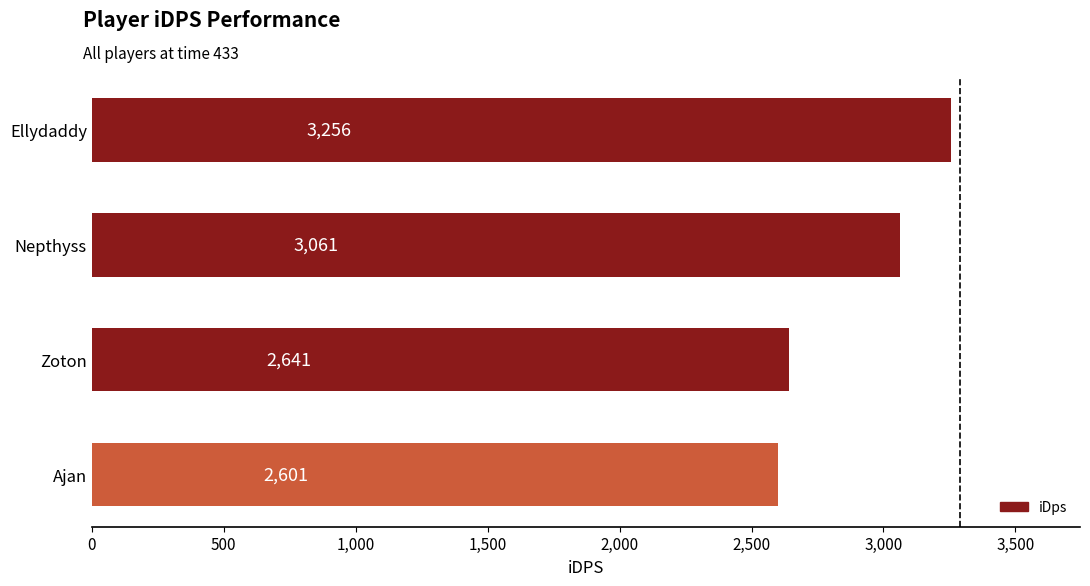

How many series are shown in this chart?

1